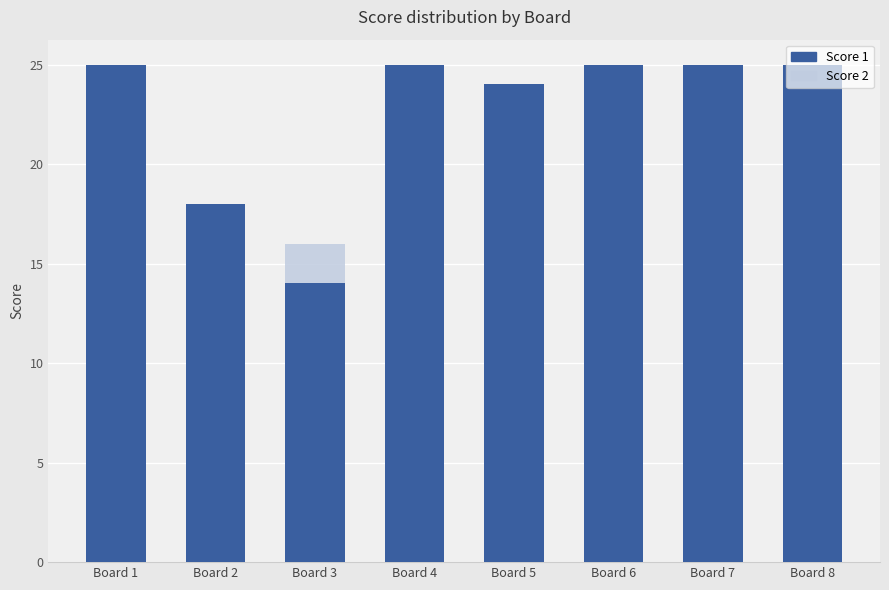

At which label does Score 2 reach its peak?

Board 3